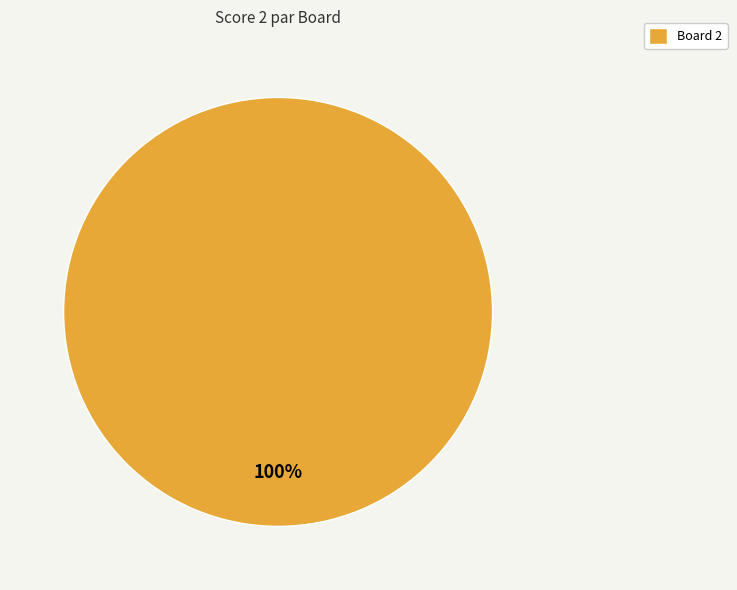

Is it true that Board 2 is 100% of the pie?

True